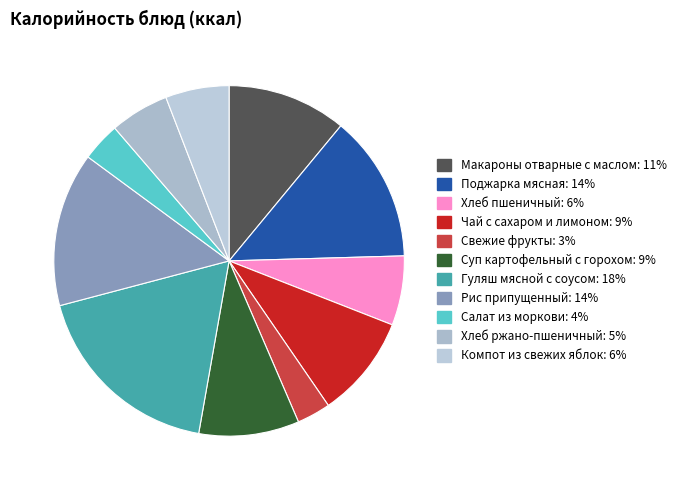

What is the smallest slice in the pie chart?

Свежие фрукты